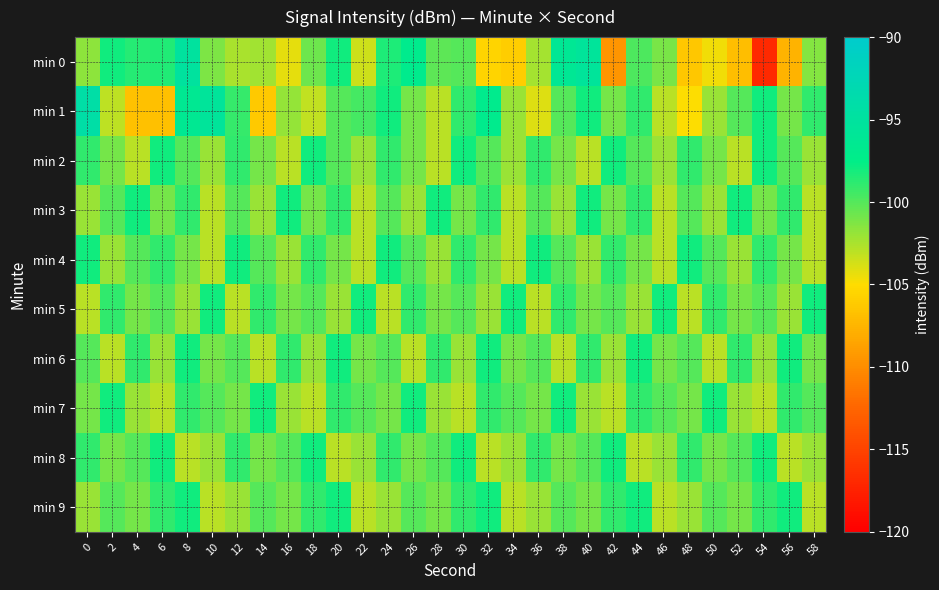

Which category has the lowest value across all series?

54